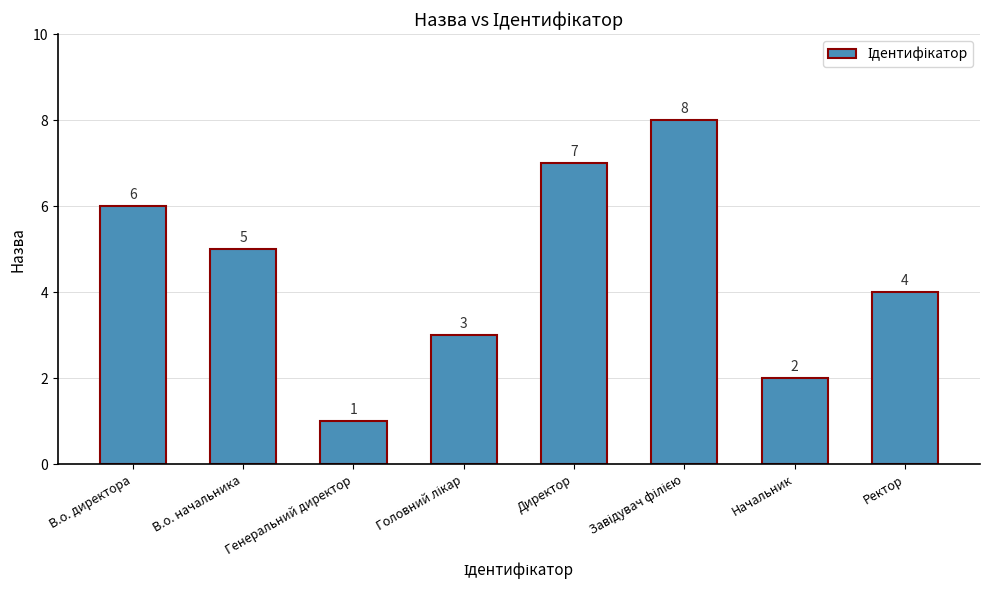

Which category has the lowest value across all series?

Генеральний директор